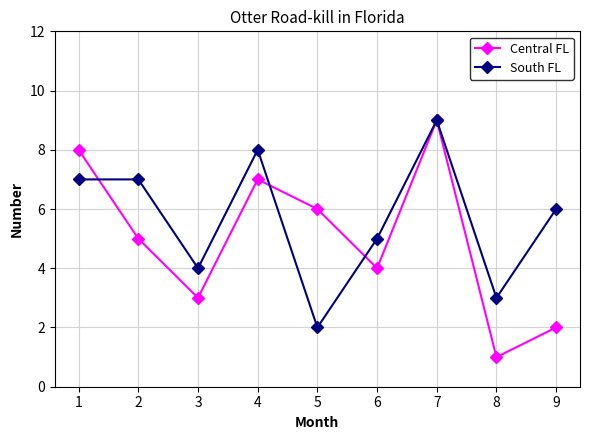

What is the difference between the highest and lowest values at 6?

1